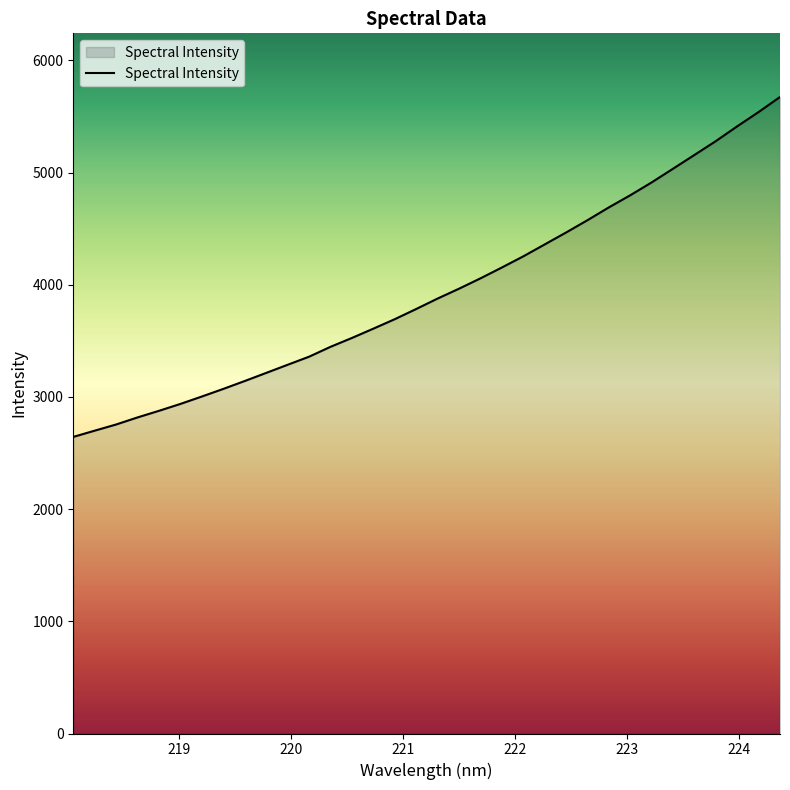

True or false: the data has more than 0 interior local peaks.

False